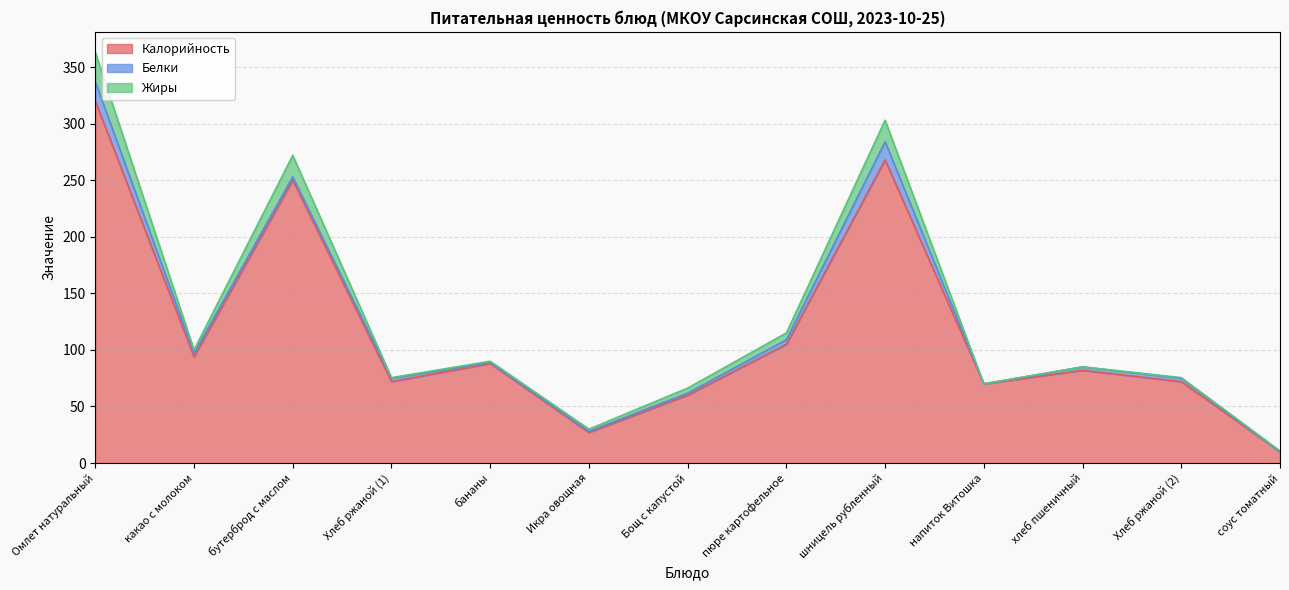

True or false: Жиры has a value of 3.0 at какао с молоком.

True